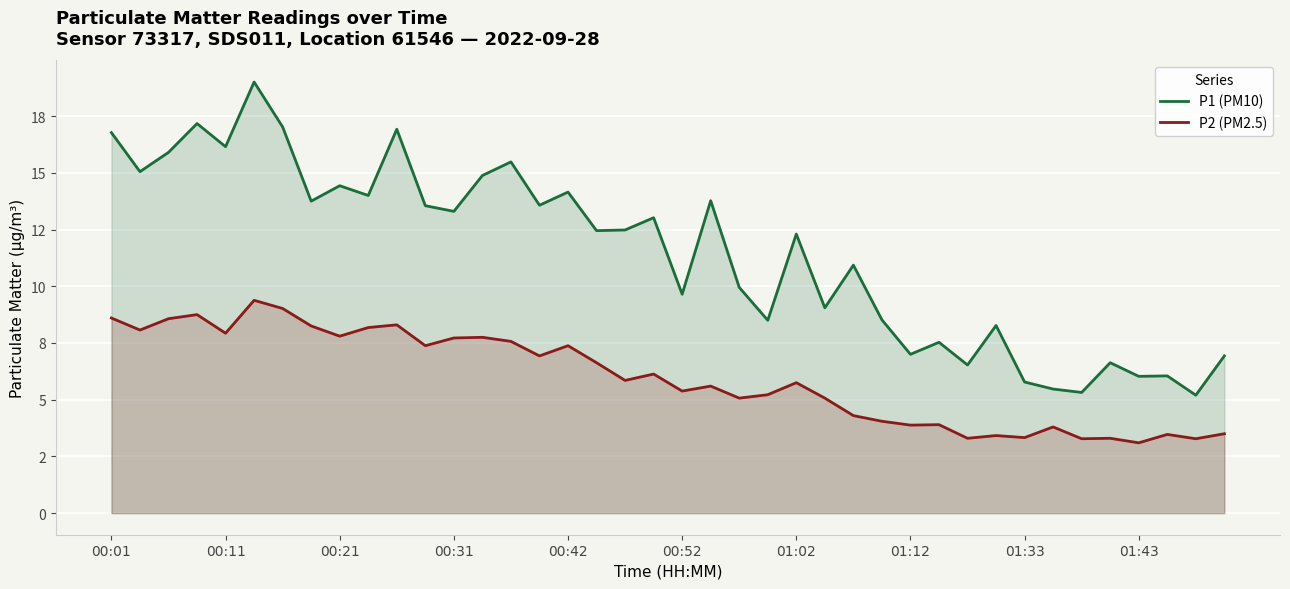

True or false: P2 (PM2.5) has more than 1 interior local peaks.

True